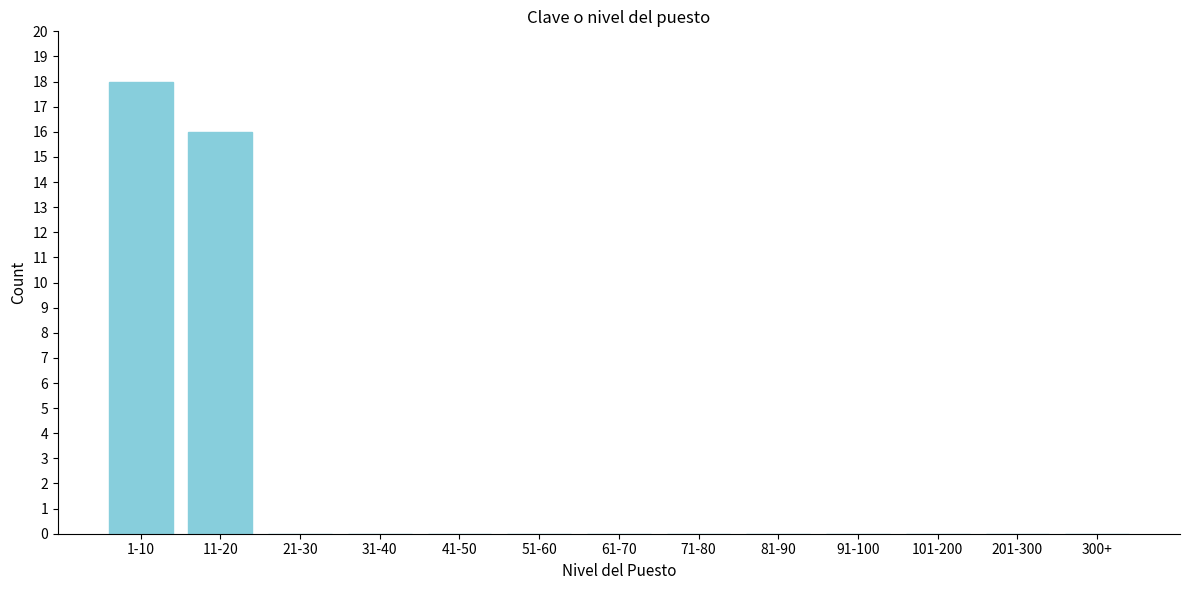

Where is the data nearest to the value 9?

11-20